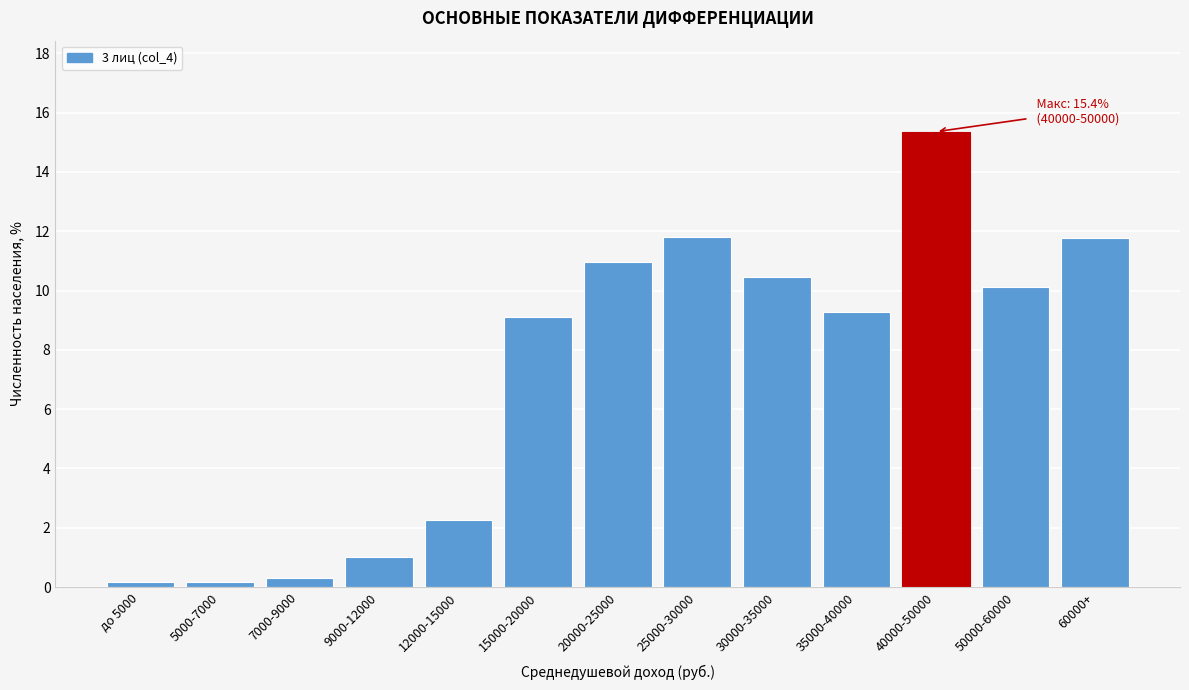

Reading right to left, transcribe all the data shown in this chart.

60000+=11.8	50000-60000=10.1	40000-50000=15.4	35000-40000=9.3	30000-35000=10.5	25000-30000=11.8	20000-25000=11.0	15000-20000=9.1	12000-15000=2.3	9000-12000=1.0	7000-9000=0.3	5000-7000=0.2	до 5000=0.2